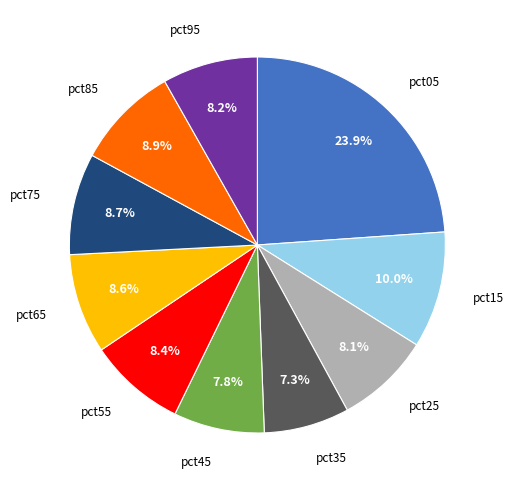

Is there a majority slice in this chart?

No